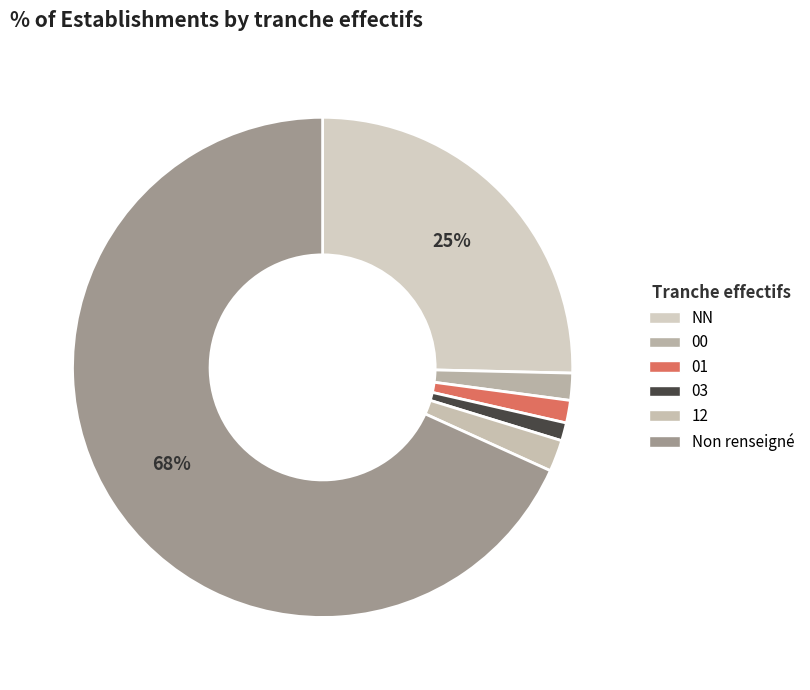

How many segments does this pie chart have?

6